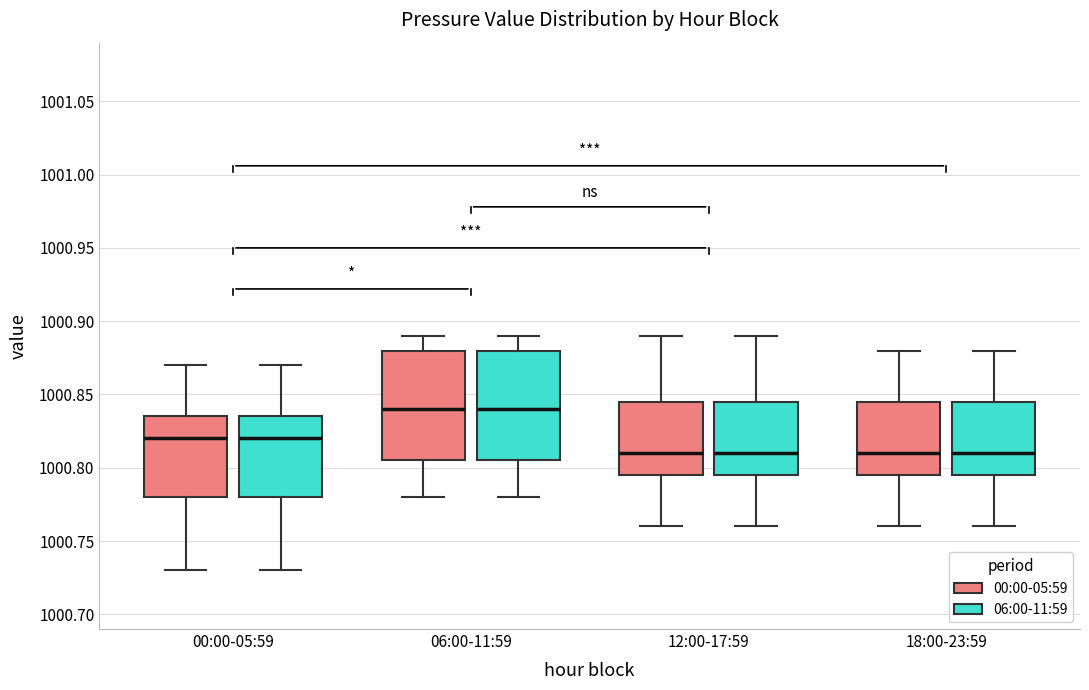

Reading left to right, transcribe this box plot: for each box, give where its median line is, the range the box spans, and where its two whiskers end, as read against the y-axis. The values are not printed on the chart, so give them approximately, as read against the axis.

00:00-05:59 (00:00-05:59): median 1000.820, box 1000.780 to 1000.835, whiskers 1000.730 to 1000.870
00:00-05:59 (06:00-11:59): median 1000.820, box 1000.780 to 1000.835, whiskers 1000.730 to 1000.870
06:00-11:59 (00:00-05:59): median 1000.840, box 1000.805 to 1000.880, whiskers 1000.780 to 1000.890
06:00-11:59 (06:00-11:59): median 1000.840, box 1000.805 to 1000.880, whiskers 1000.780 to 1000.890
12:00-17:59 (00:00-05:59): median 1000.810, box 1000.795 to 1000.845, whiskers 1000.760 to 1000.890
12:00-17:59 (06:00-11:59): median 1000.810, box 1000.795 to 1000.845, whiskers 1000.760 to 1000.890
18:00-23:59 (00:00-05:59): median 1000.810, box 1000.795 to 1000.845, whiskers 1000.760 to 1000.880
18:00-23:59 (06:00-11:59): median 1000.810, box 1000.795 to 1000.845, whiskers 1000.760 to 1000.880